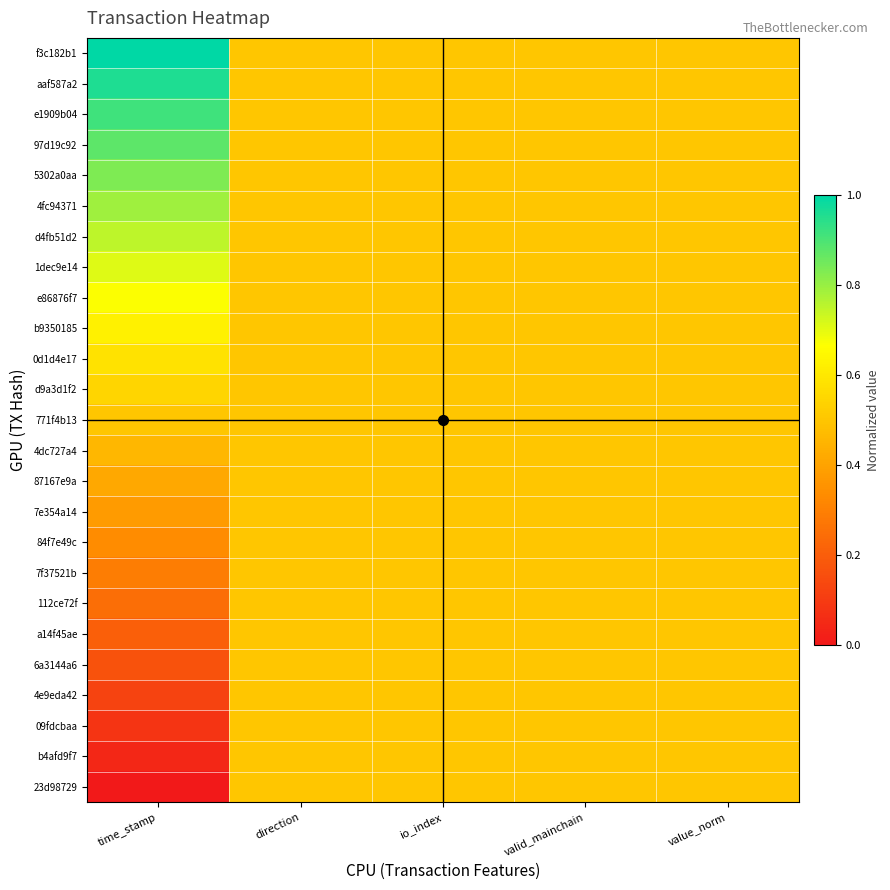

What is the greatest value displayed?

1.0